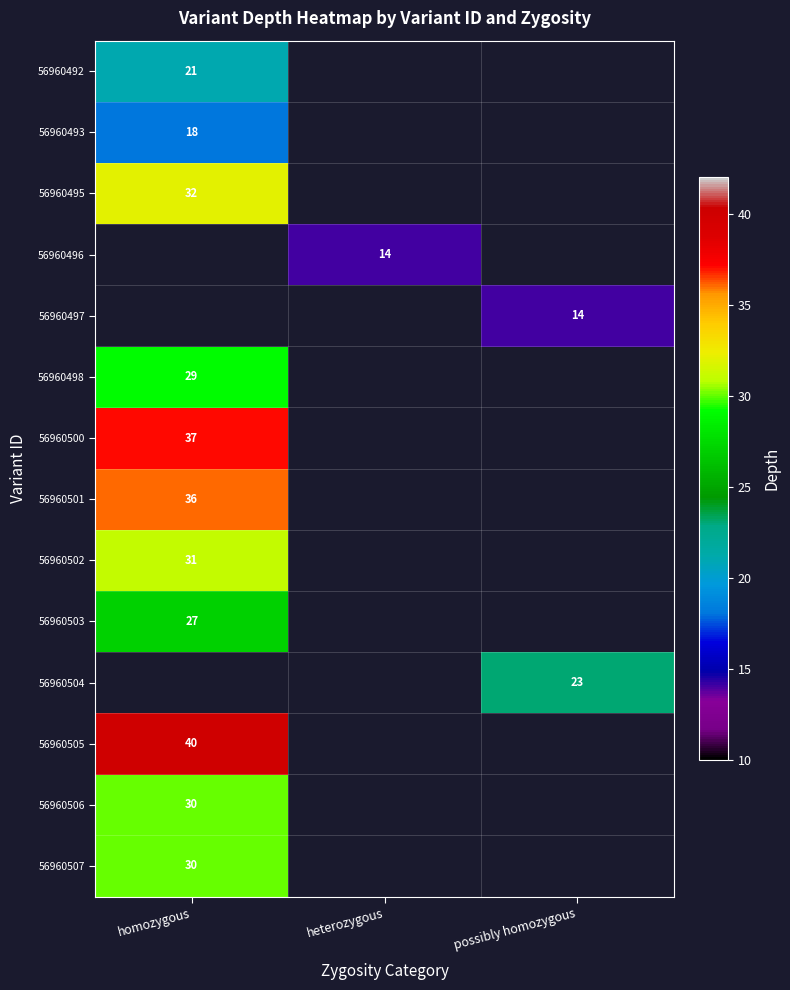

Is it true that 56960503 equals 27 at homozygous?

True